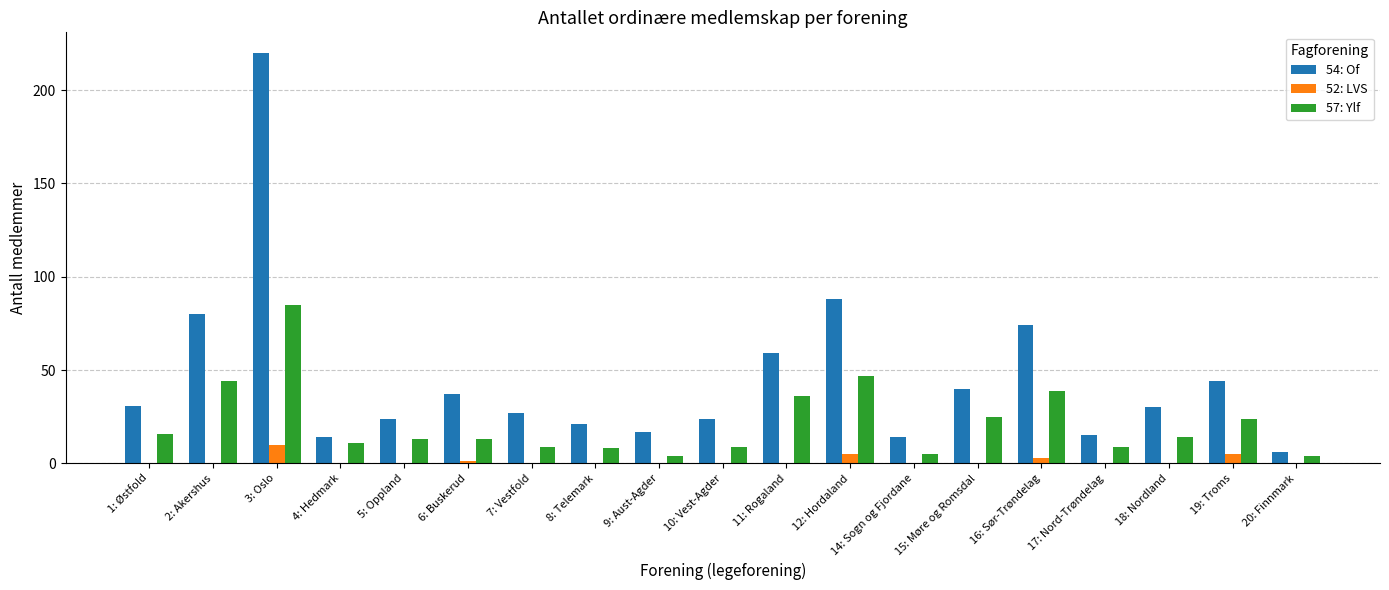

At which label does 52: LVS reach its peak?

3: Oslo